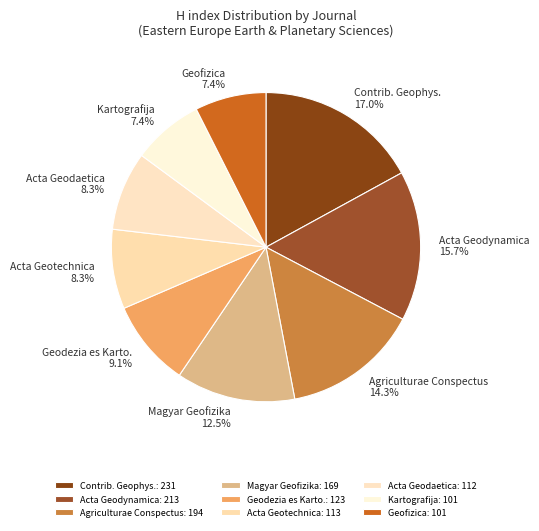

Does any single category account for the majority?

No